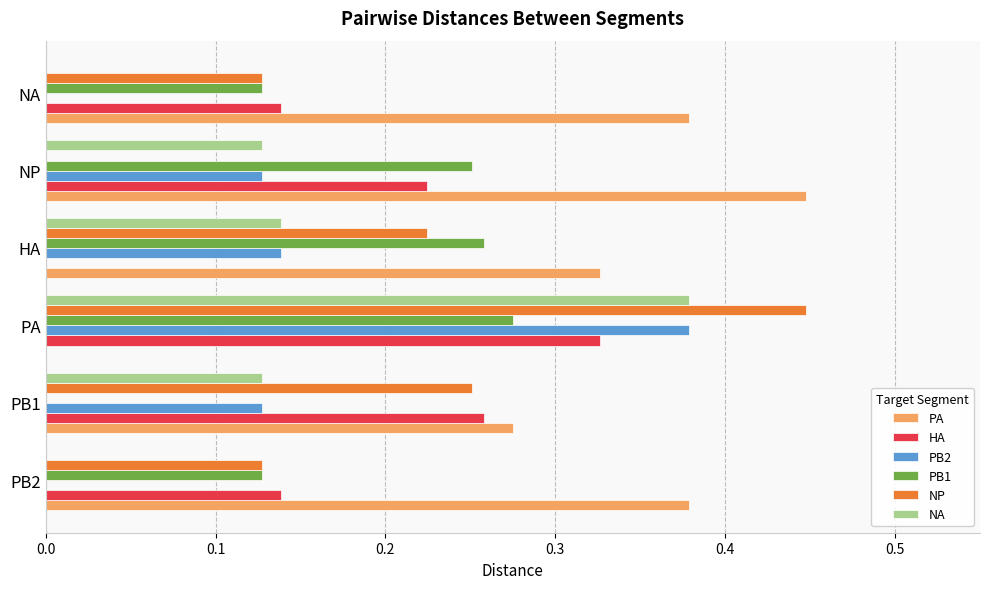

The NA series shows 0.0 at NA. True or false?

True